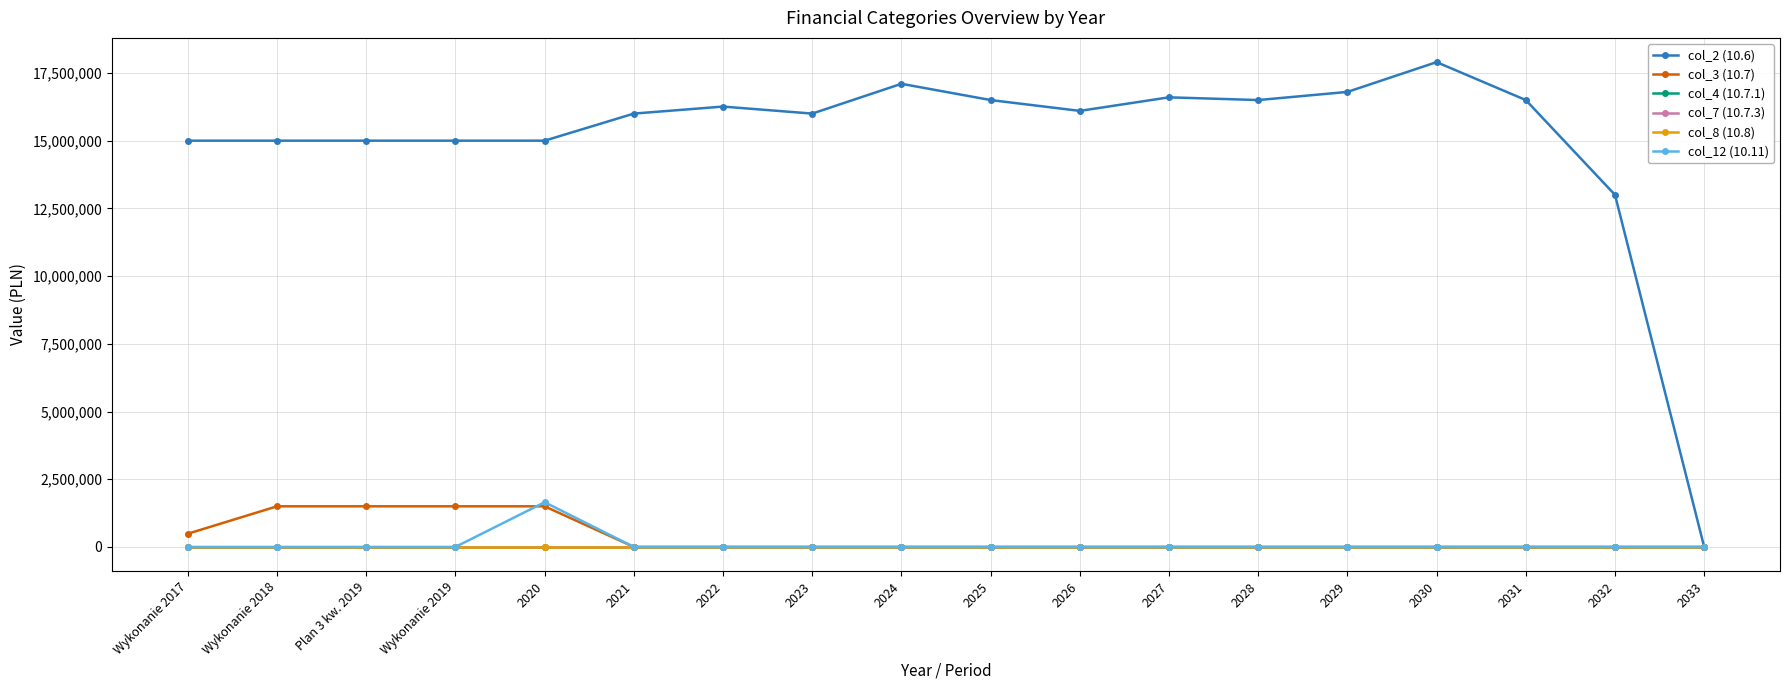

Is it true that col_7 (10.7.3) equals 0.0 at 2024?

True